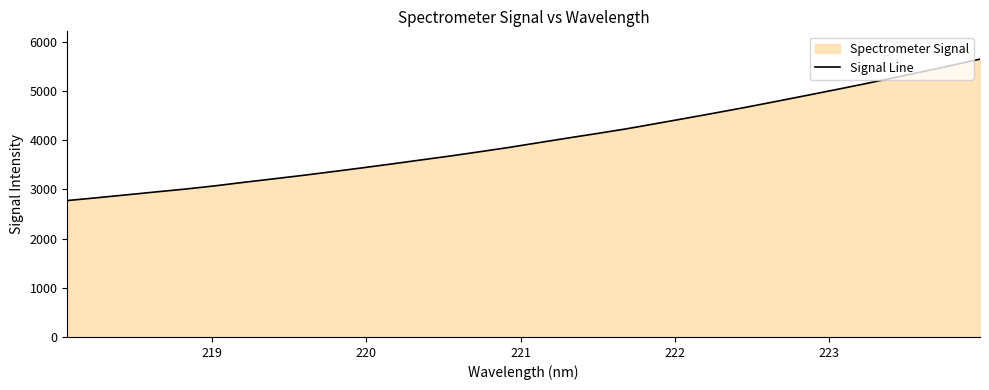

What is the maximum value shown in the chart?

5644.3